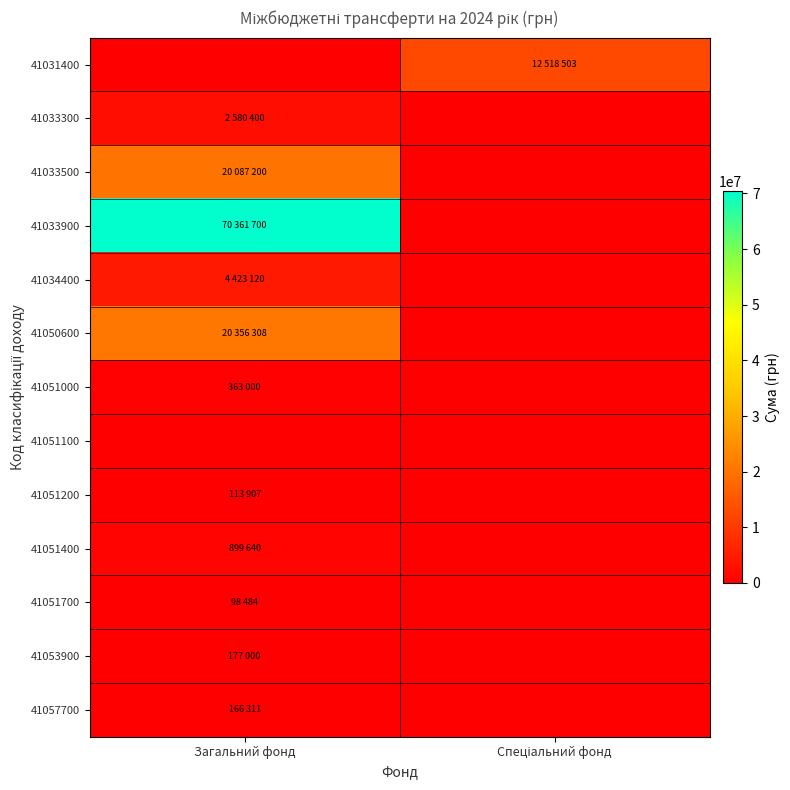

Reading left to right, transcribe all the data shown in this chart.

41031400: Загальний фонд=0	Спеціальний фонд=12518503
41033300: Загальний фонд=2580400	Спеціальний фонд=0
41033500: Загальний фонд=20087200	Спеціальний фонд=0
41033900: Загальний фонд=70361700	Спеціальний фонд=0
41034400: Загальний фонд=4423120	Спеціальний фонд=0
41050600: Загальний фонд=20356308	Спеціальний фонд=0
41051000: Загальний фонд=363000	Спеціальний фонд=0
41051100: Загальний фонд=0	Спеціальний фонд=0
41051200: Загальний фонд=113907	Спеціальний фонд=0
41051400: Загальний фонд=899640	Спеціальний фонд=0
41051700: Загальний фонд=98484	Спеціальний фонд=0
41053900: Загальний фонд=177000	Спеціальний фонд=0
41057700: Загальний фонд=166311	Спеціальний фонд=0